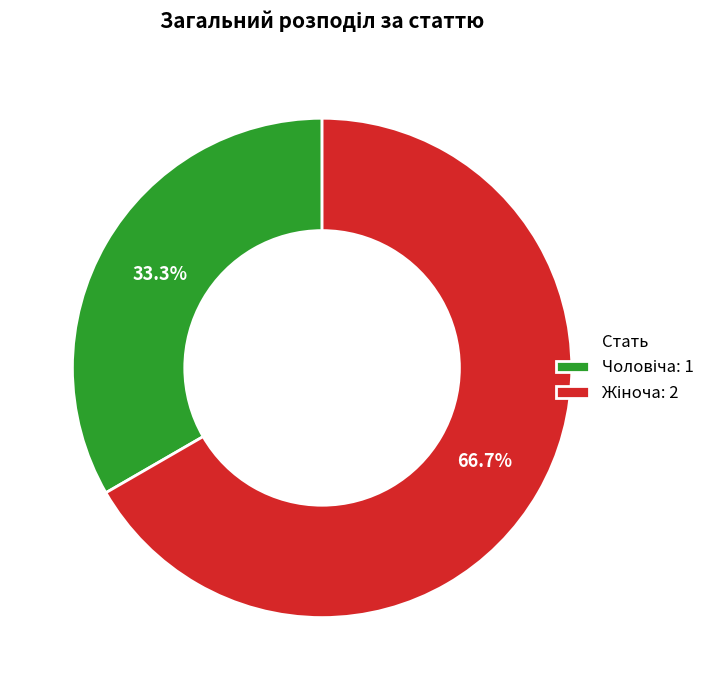

Is there any slice that represents more than half of the pie?

Yes